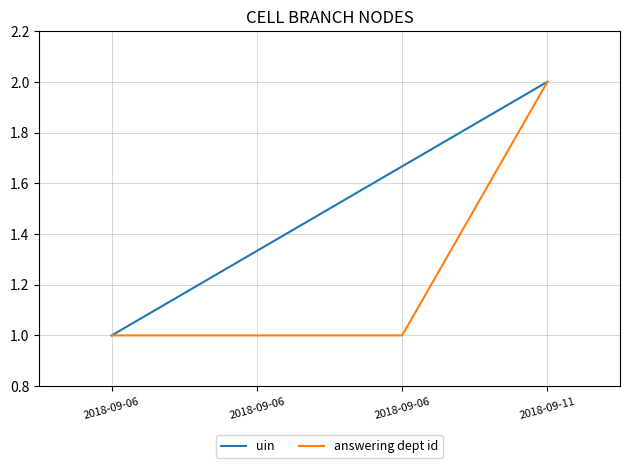

True or false: uin has more than 1 points higher than both neighbors.

False